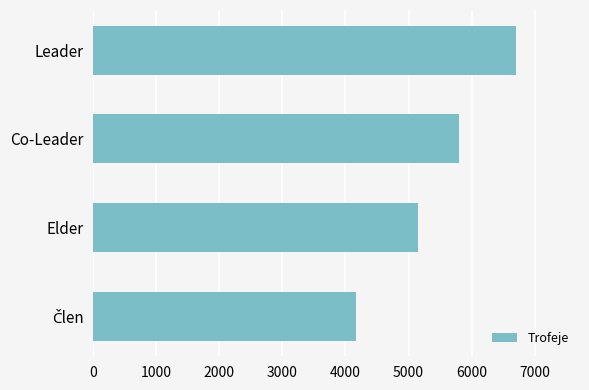

What is the sum of all values?

21819